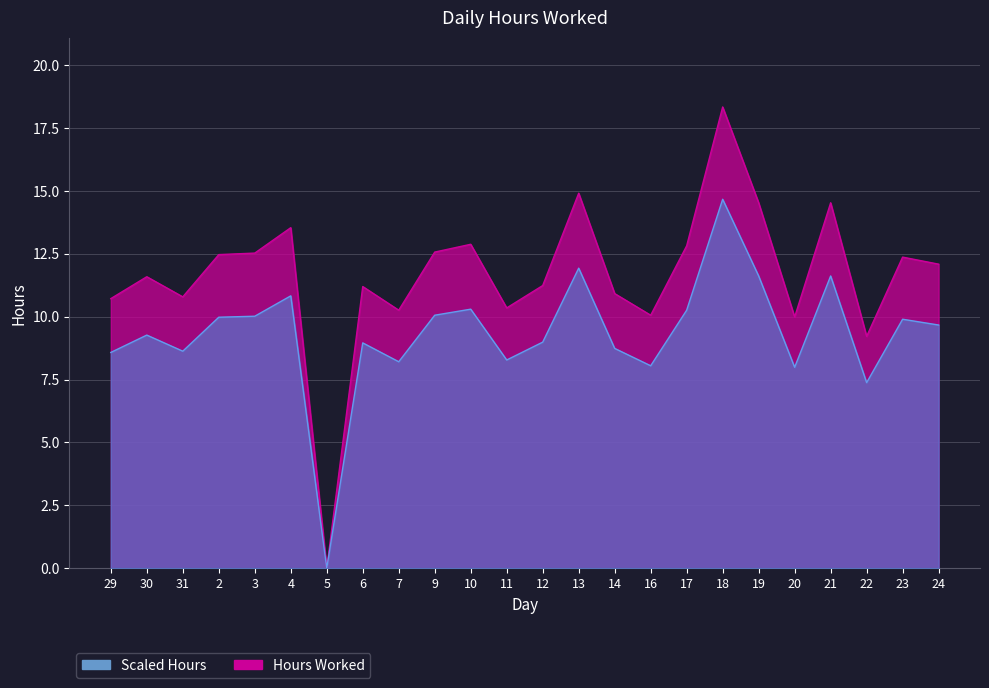

What is the label of the 13th point from the right?

11